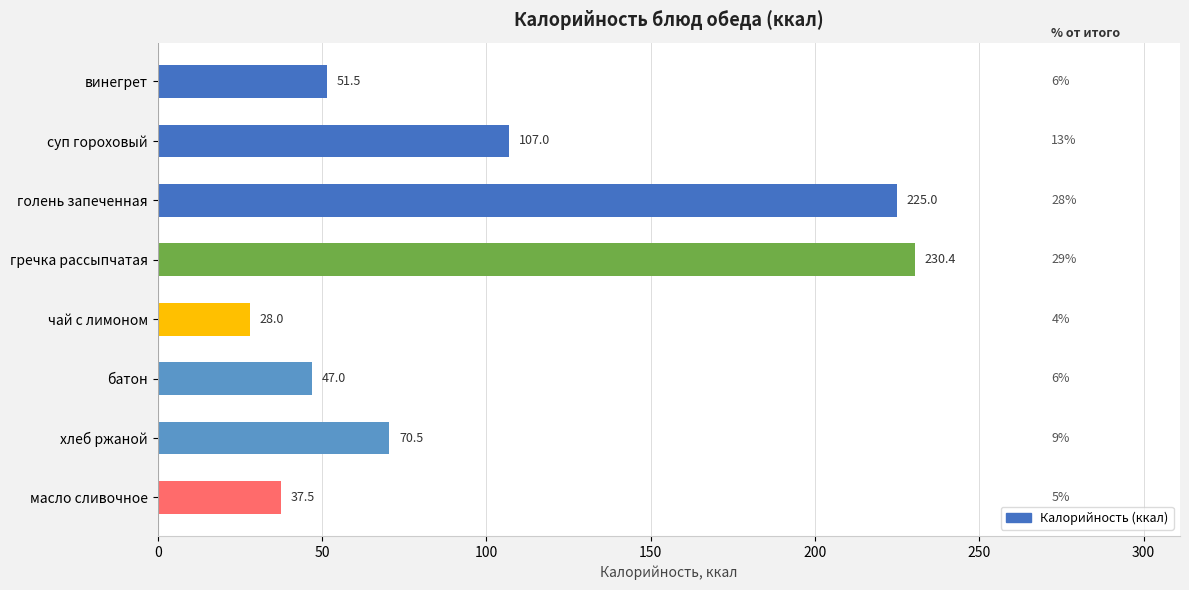

List the labels in order of value, smallest first.

чай с лимоном, масло сливочное, батон, винегрет, хлеб ржаной, суп гороховый, голень запеченная, гречка рассыпчатая